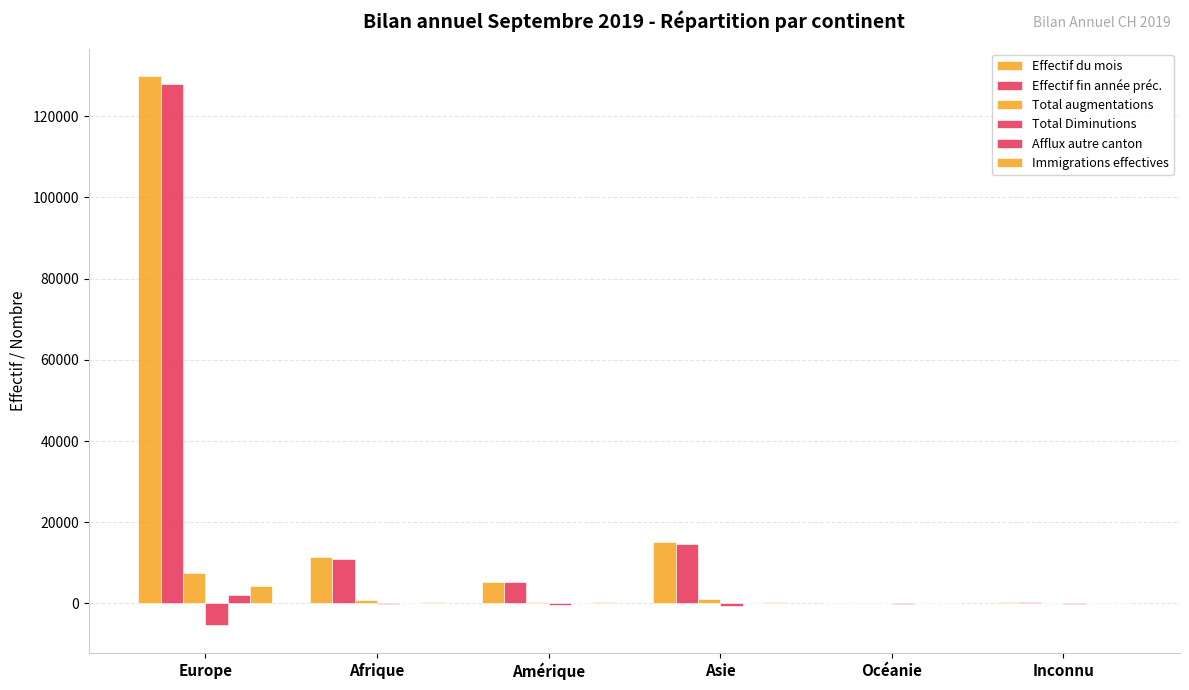

What is the average value of the Effectif du mois series?

27058